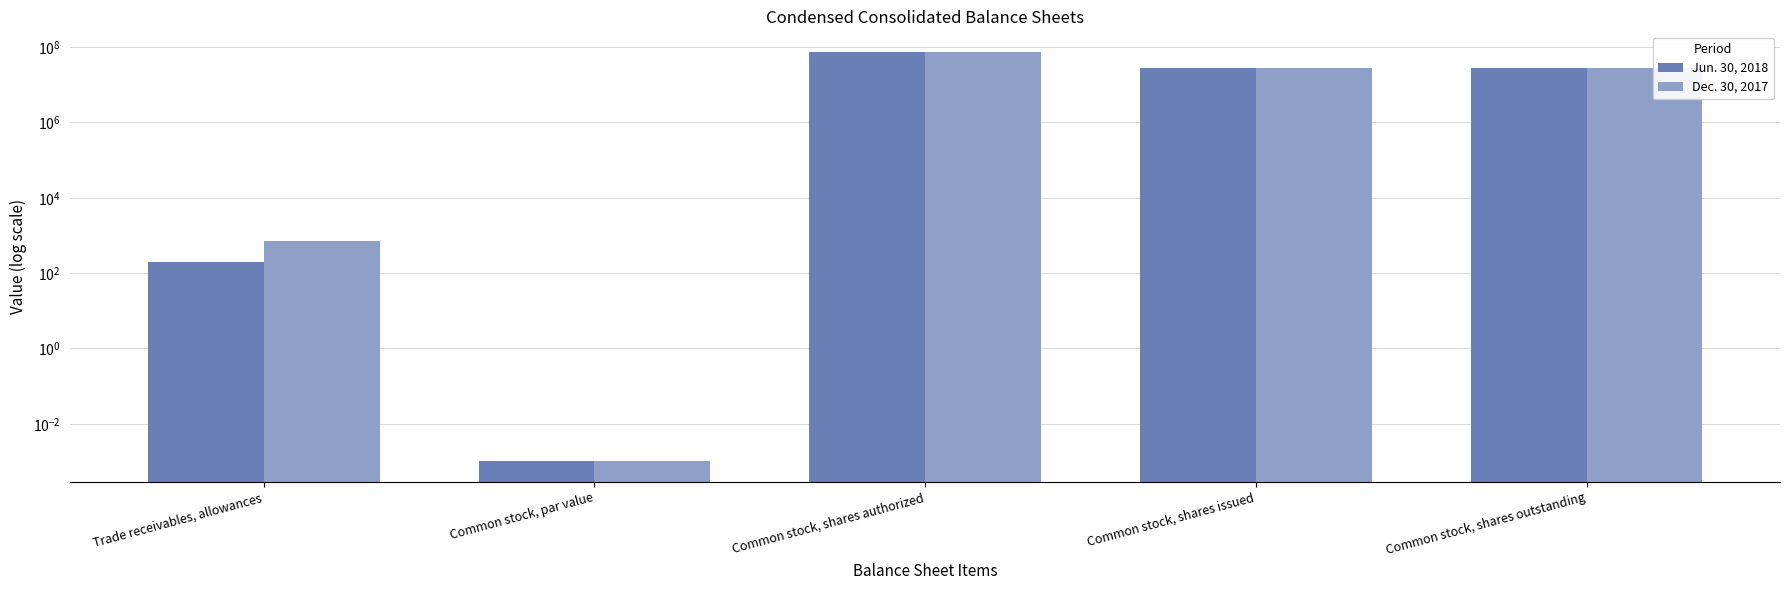

How many distinct data groups are displayed?

2